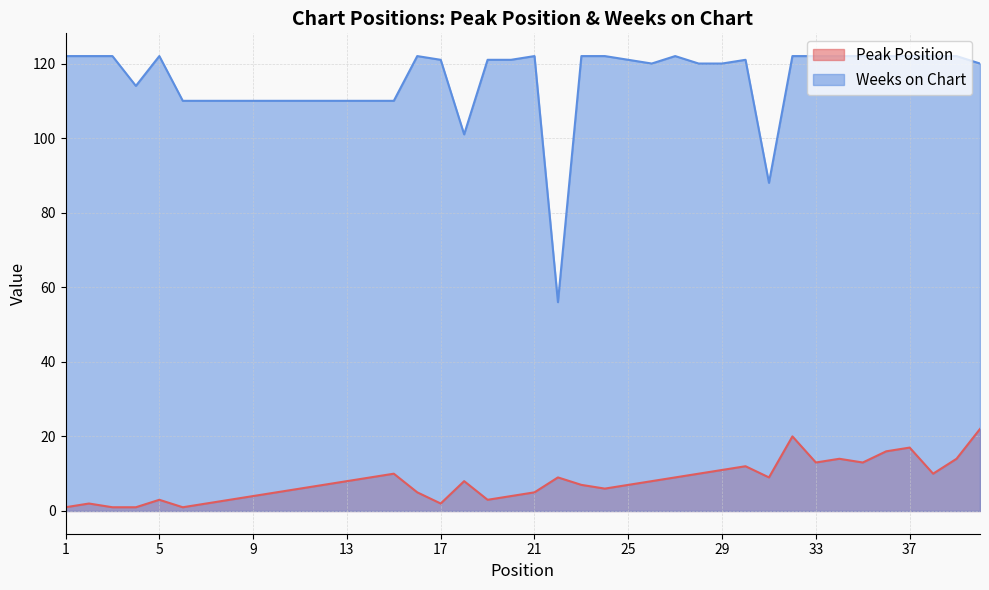

Where does the Peak Position series first go above 8?

14